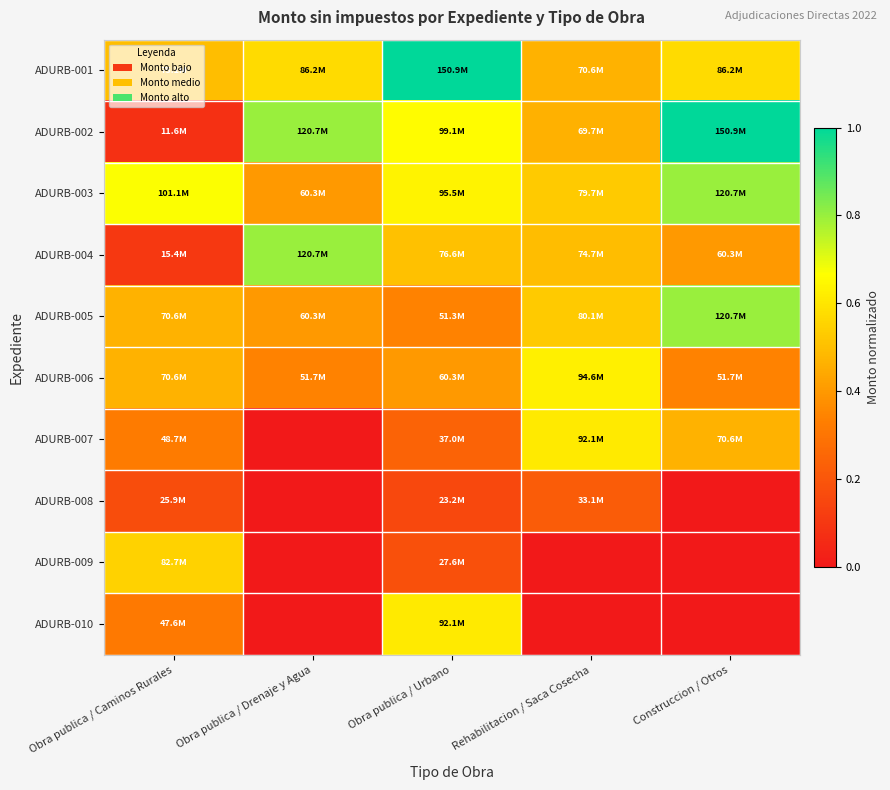

What is the difference between the highest and lowest values at Rehabilitacion / Saca Cosecha?

0.6